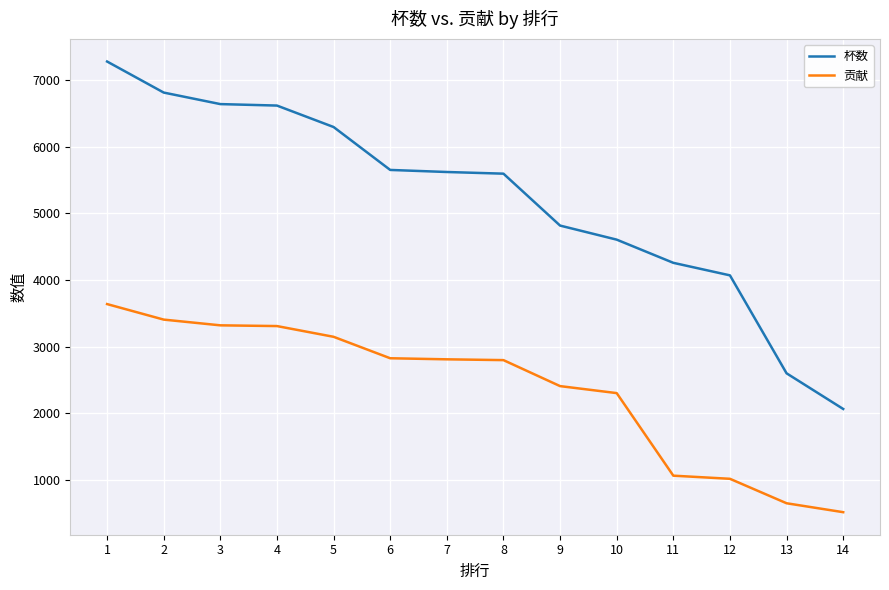

The value of 贡献 at 7 is 4361. True or false?

False